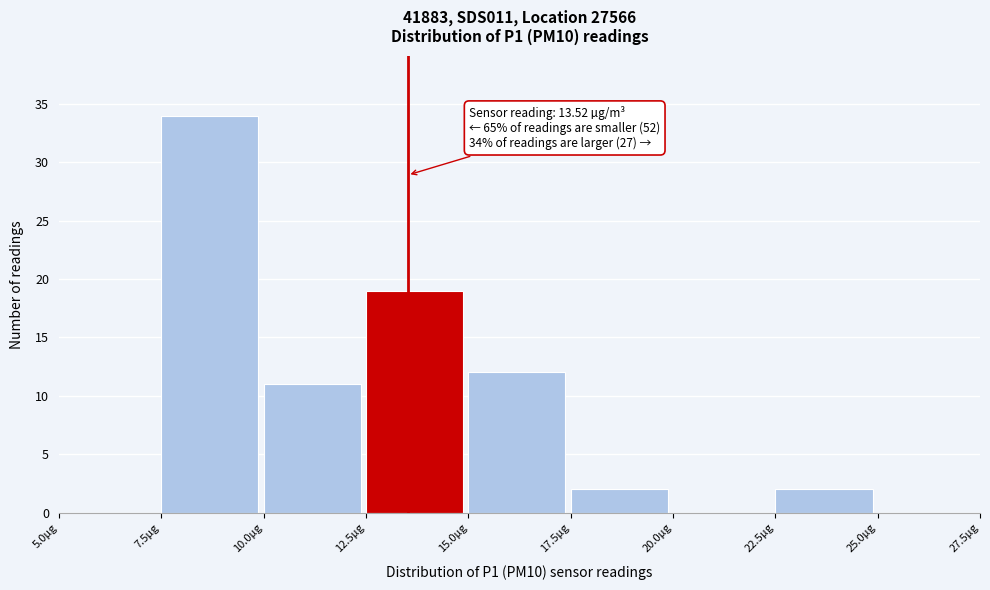

Which range on the x-axis has the tallest bar?

7.5 to 10.0